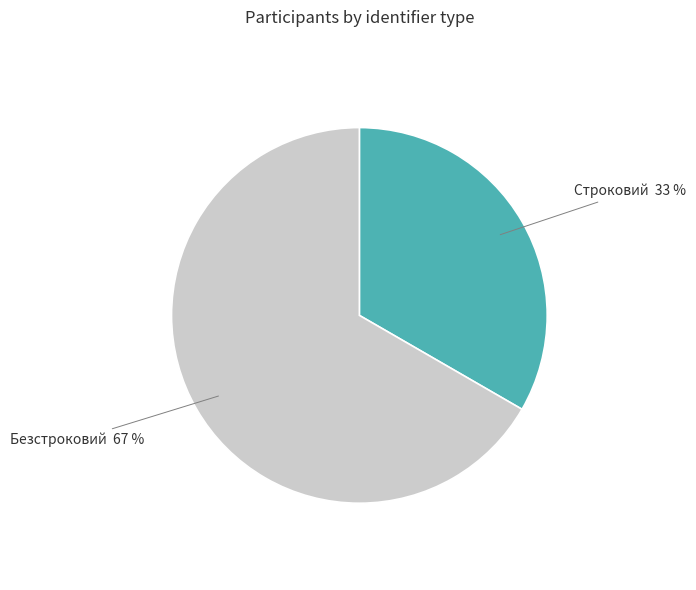

What percentage is the Безстроковий slice, to the nearest percent?

67%